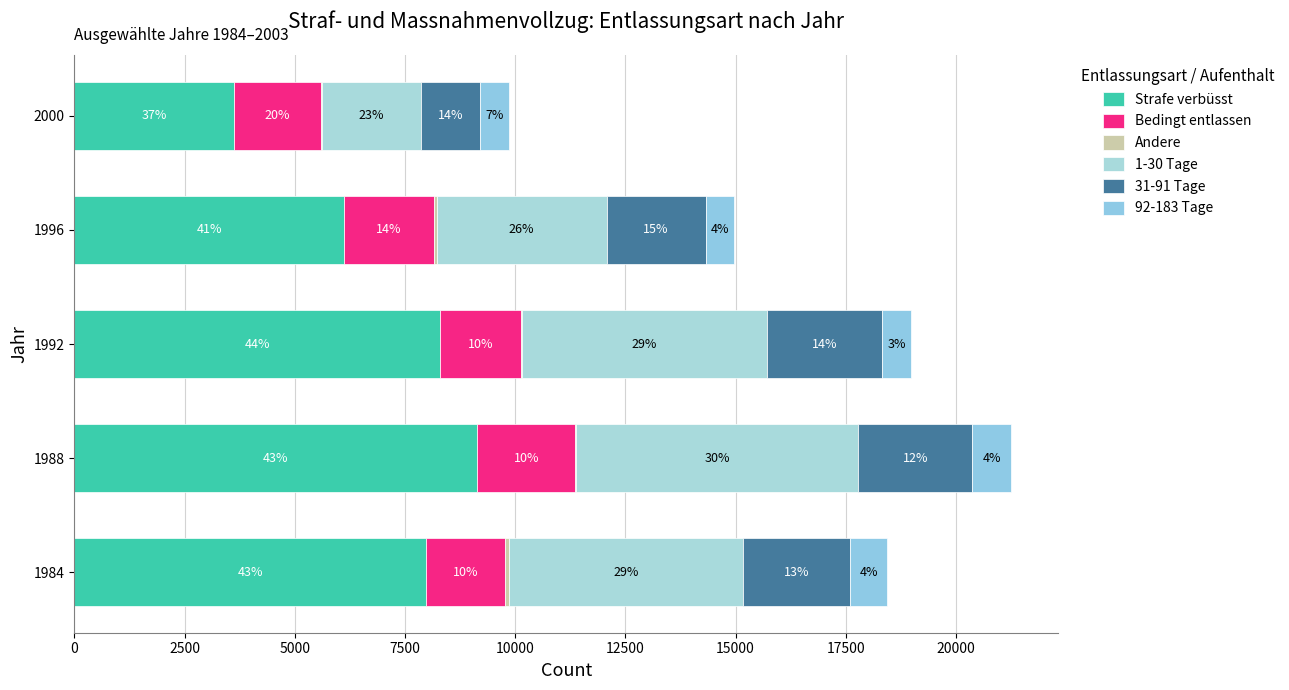

Reading right to left, transcribe all the data shown in this chart.

Strafe verbüsst: 3612	6117	8295	9138	7982
Bedingt entlassen: 1985	2042	1836	2229	1789
Andere: 33	58	24	7	92
1-30 Tage: 2233	3859	5550	6407	5304
31-91 Tage: 1347	2243	2622	2590	2436
92-183 Tage: 642	647	649	884	826